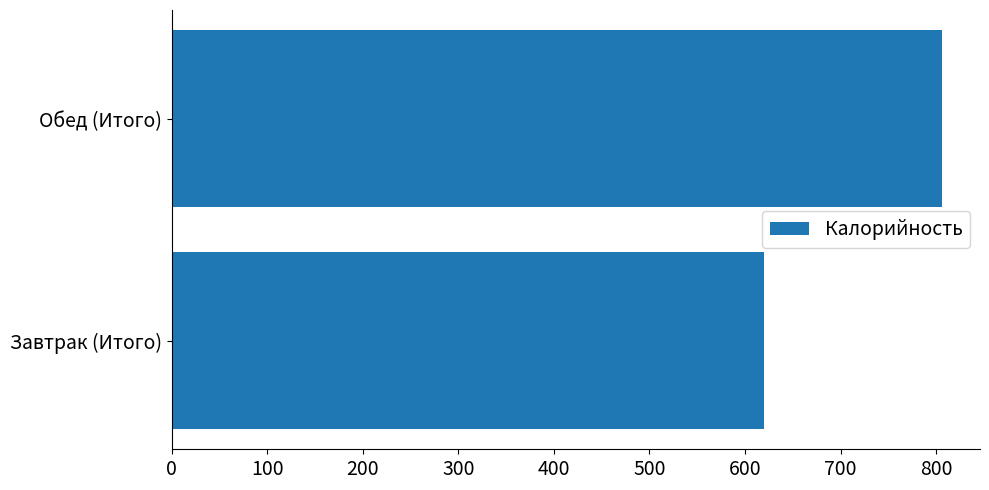

How many data points does each series have?

2